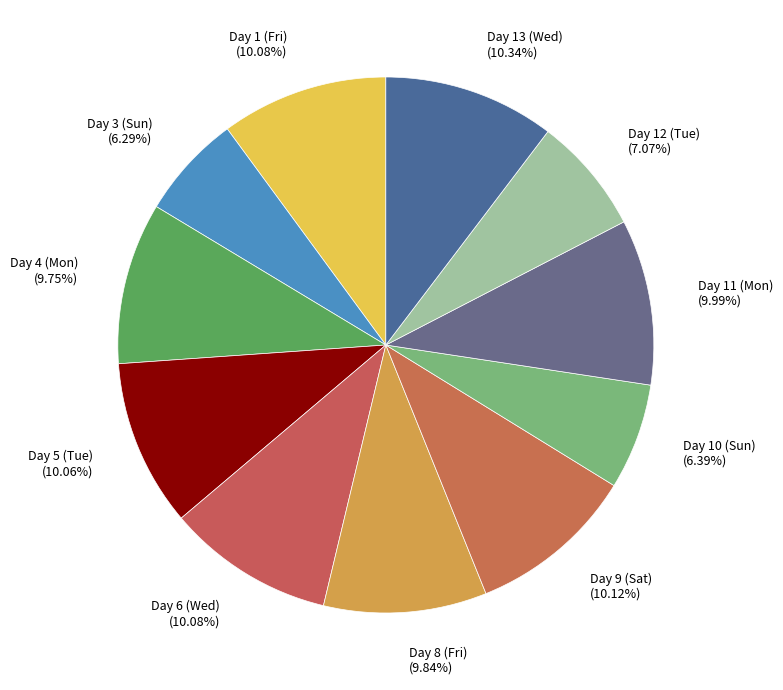

To the nearest percent, what is the average slice percentage?

9%